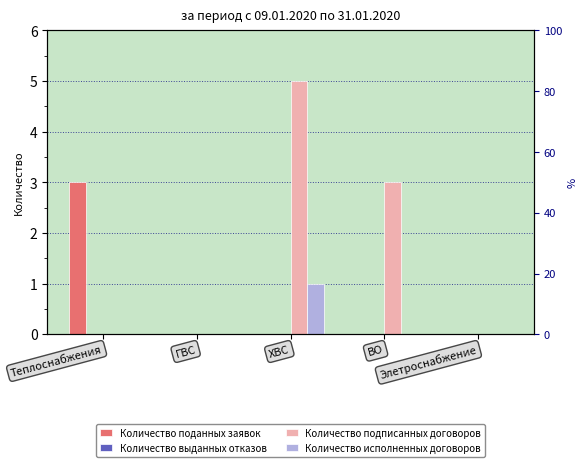

How many data points does each series have?

5